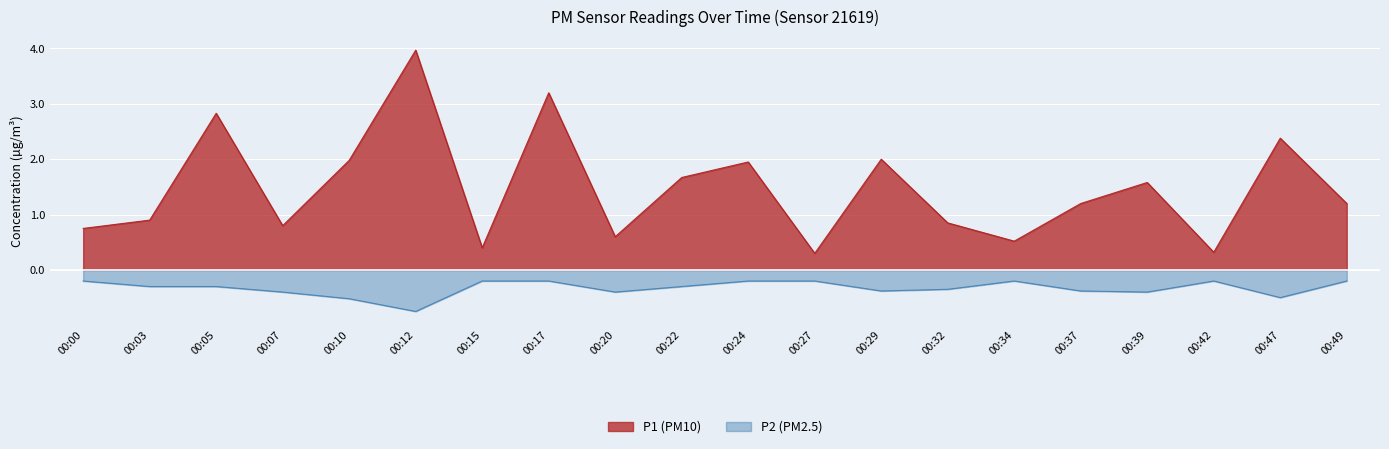

What is the value of the P2 point at the 20th from the left?

-0.2